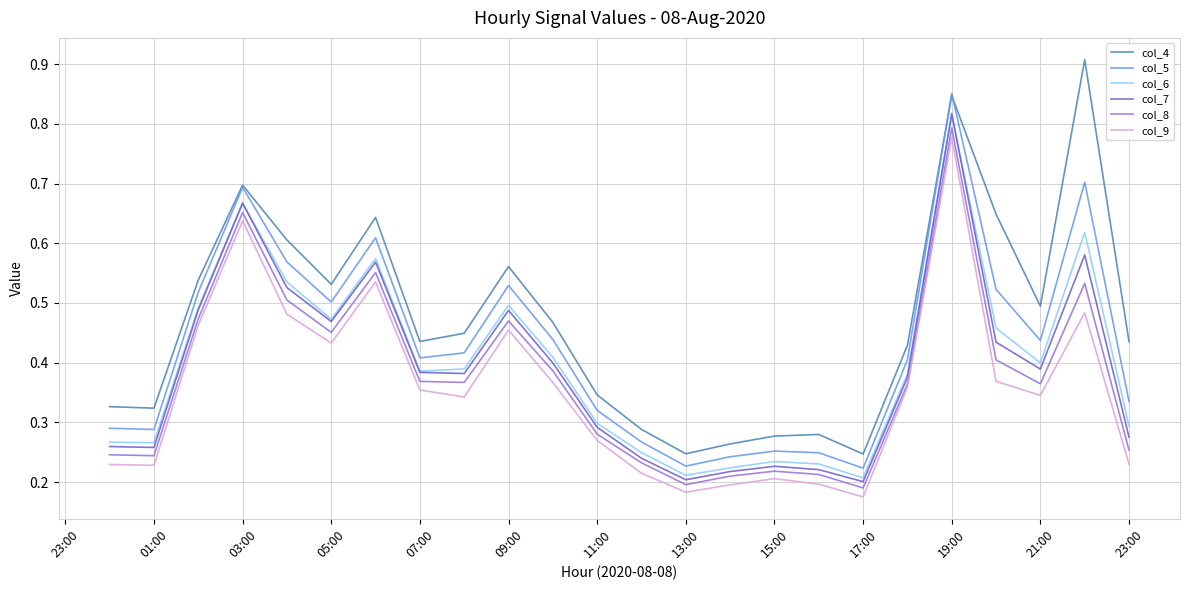

Which series has the largest total across all categories?

col_4